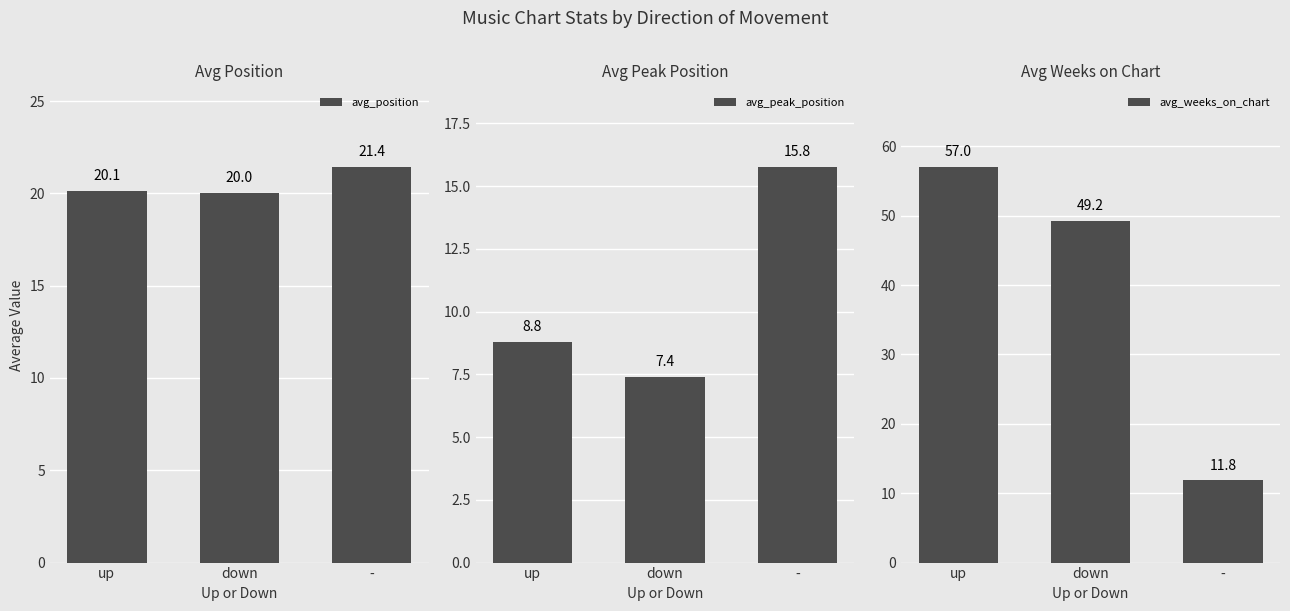

Reading left to right, list all the values displayed in this chart.

avg_position: 20.1	20.0	21.4
avg_peak_position: 8.8	7.4	15.8
avg_weeks_on_chart: 57.0	49.2	11.8